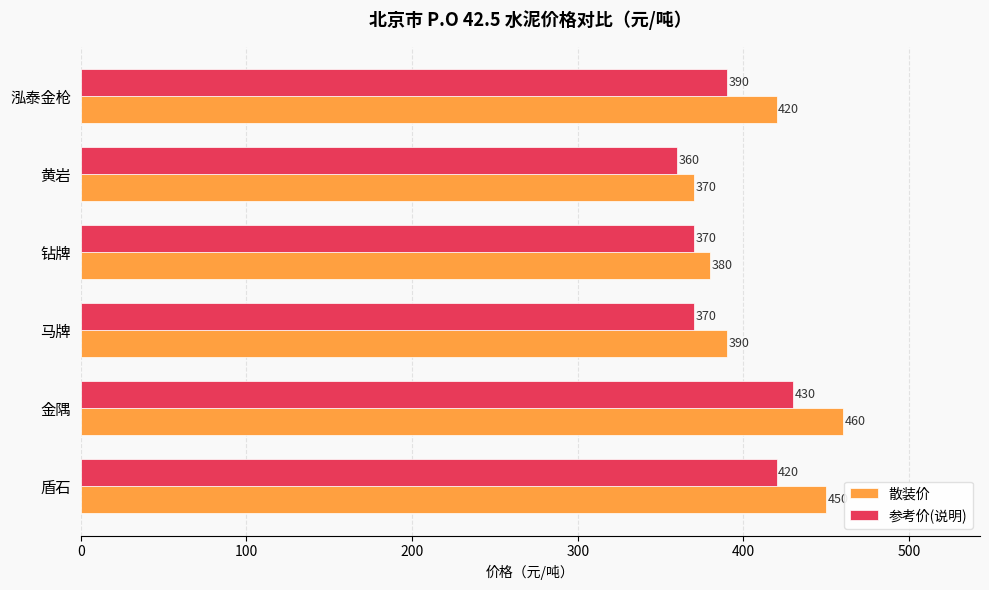

What is the difference between the maximum and second lowest values in the 散装价 series?

80